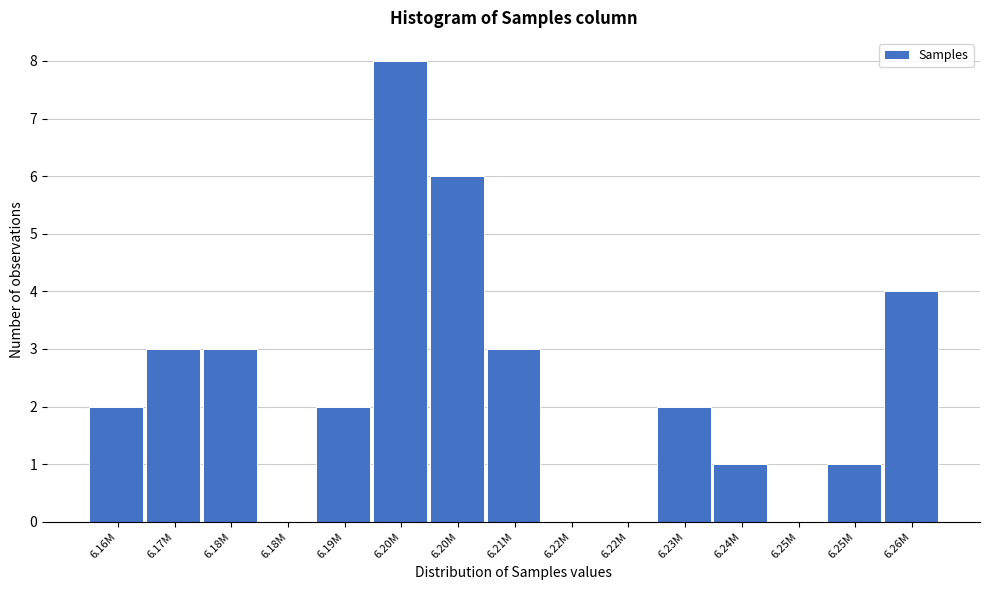

How many distinct data groups are displayed?

1